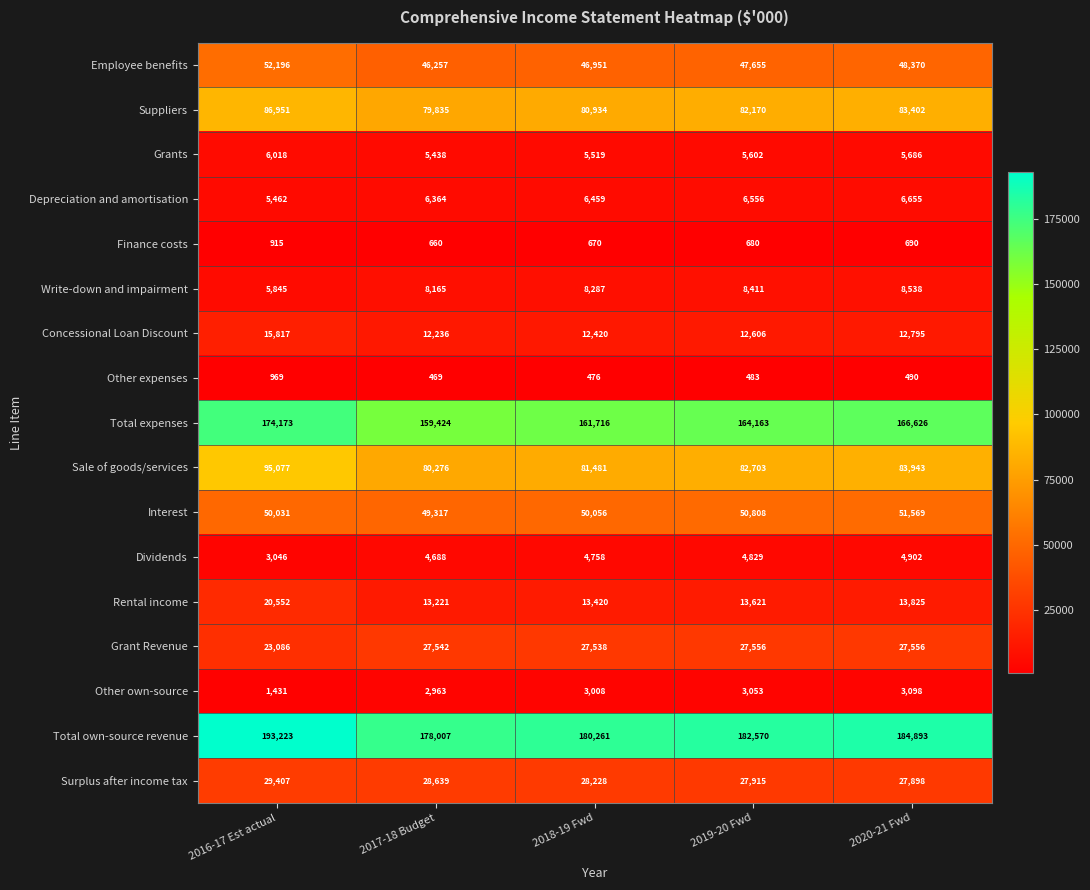

At which label does Dividends reach its peak?

2020-21 Fwd